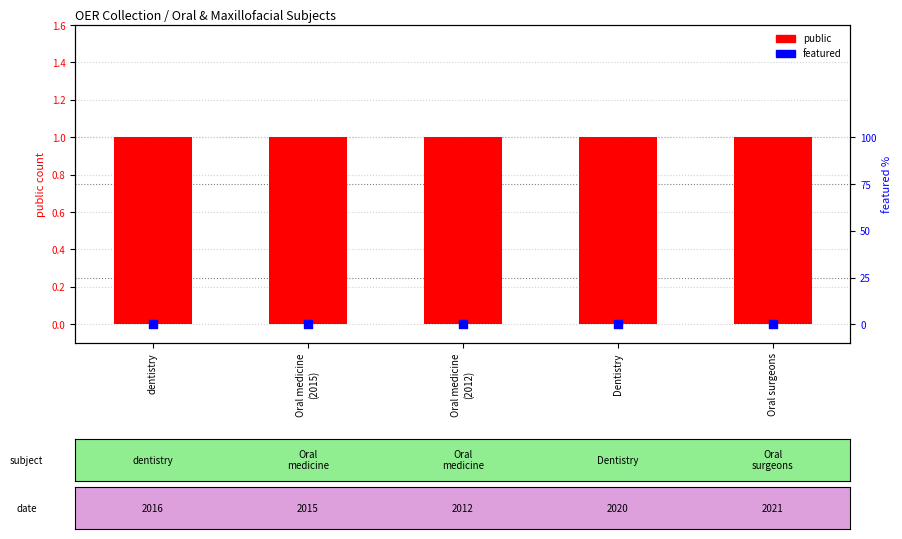

At how many categories does at least one series exceed 0?

5